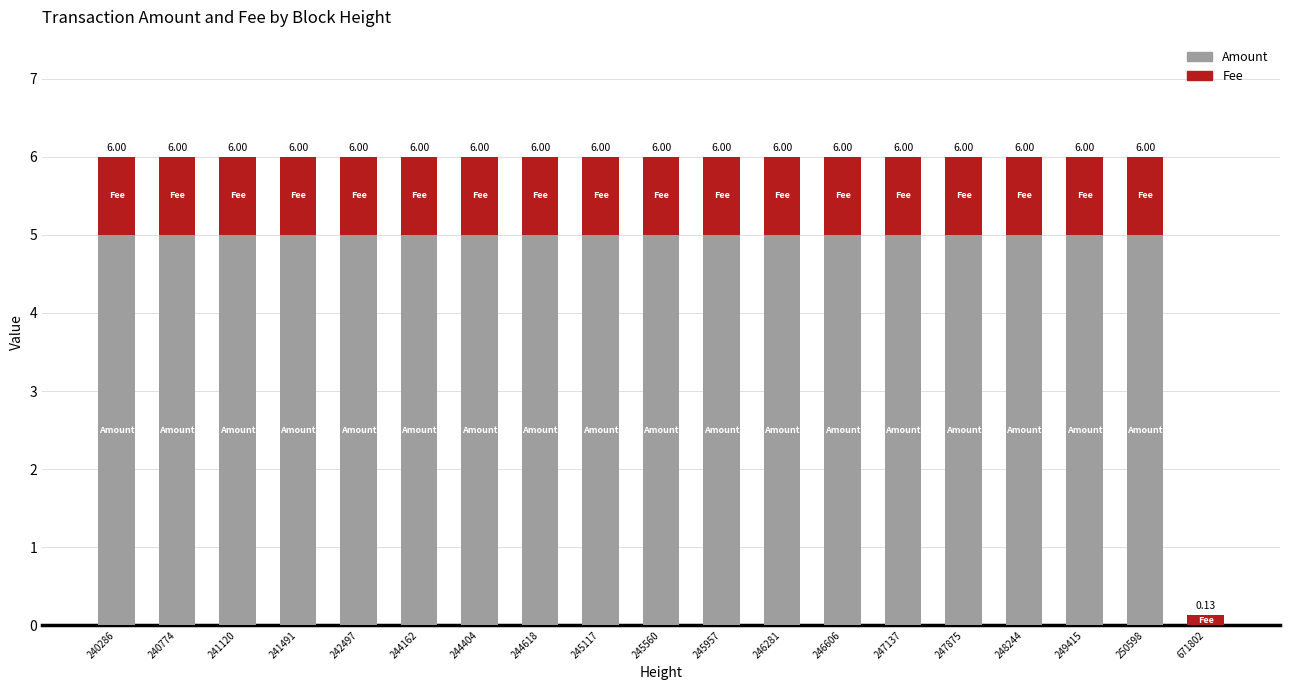

What is the difference between the second highest and minimum values in the Fee series?

0.9